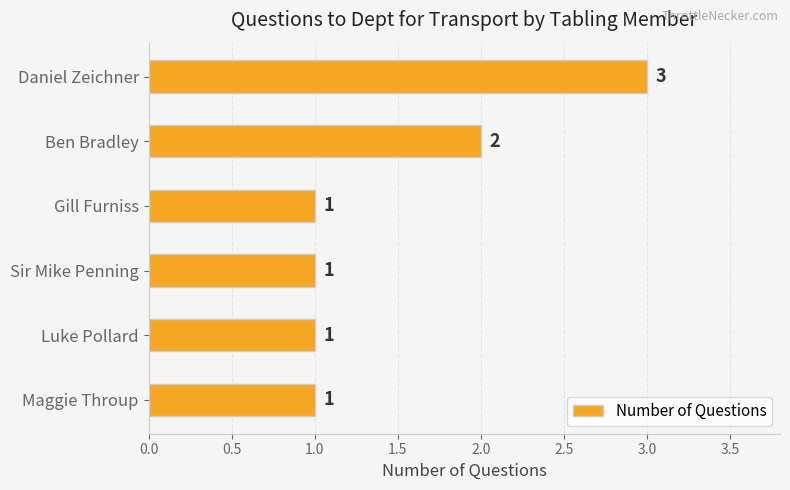

Count the values in the range 1 to 2.

5